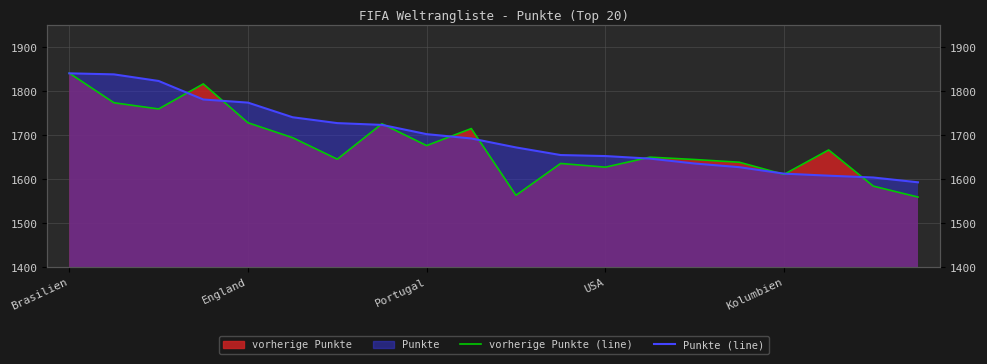

Which series has the largest total across all categories?

Punkte (line)